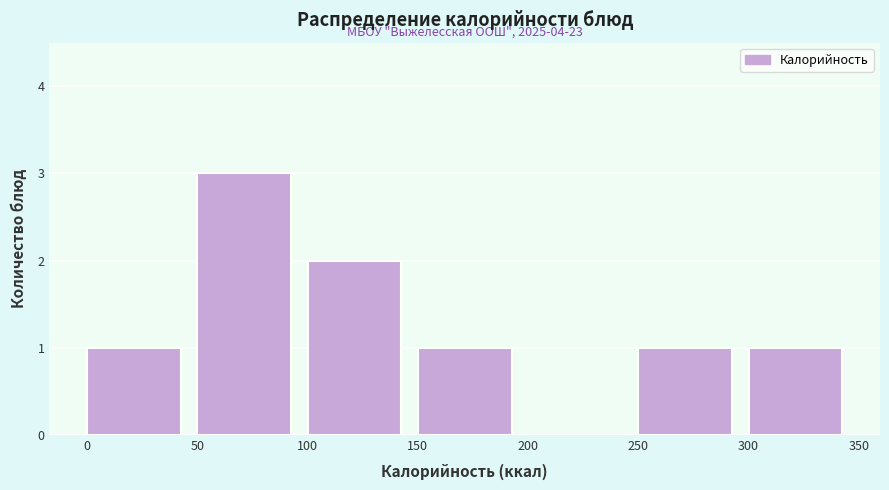

Which range on the x-axis has the tallest bar?

50 to 100